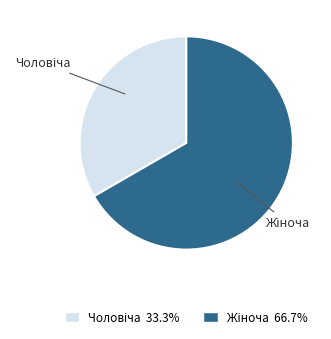

Is there any slice that represents more than half of the pie?

Yes